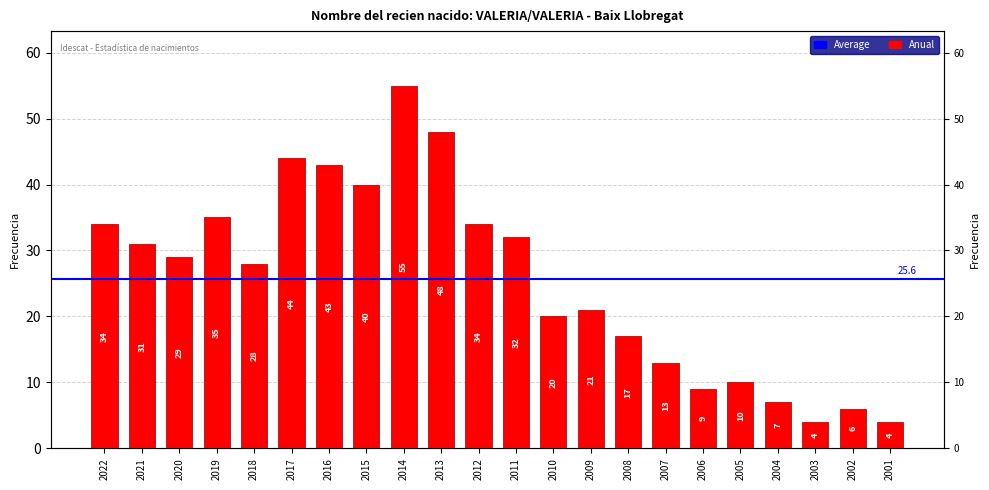

Which has a higher value, 2017 or 2013?

2013